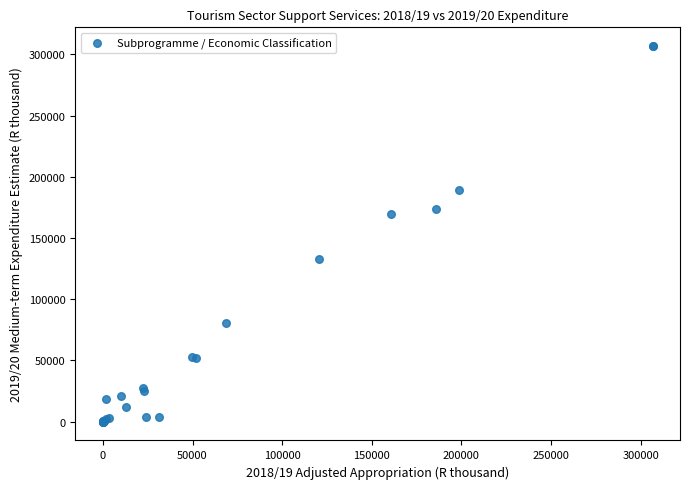

What Y value in the scatter plot is closest to 153413?

169932